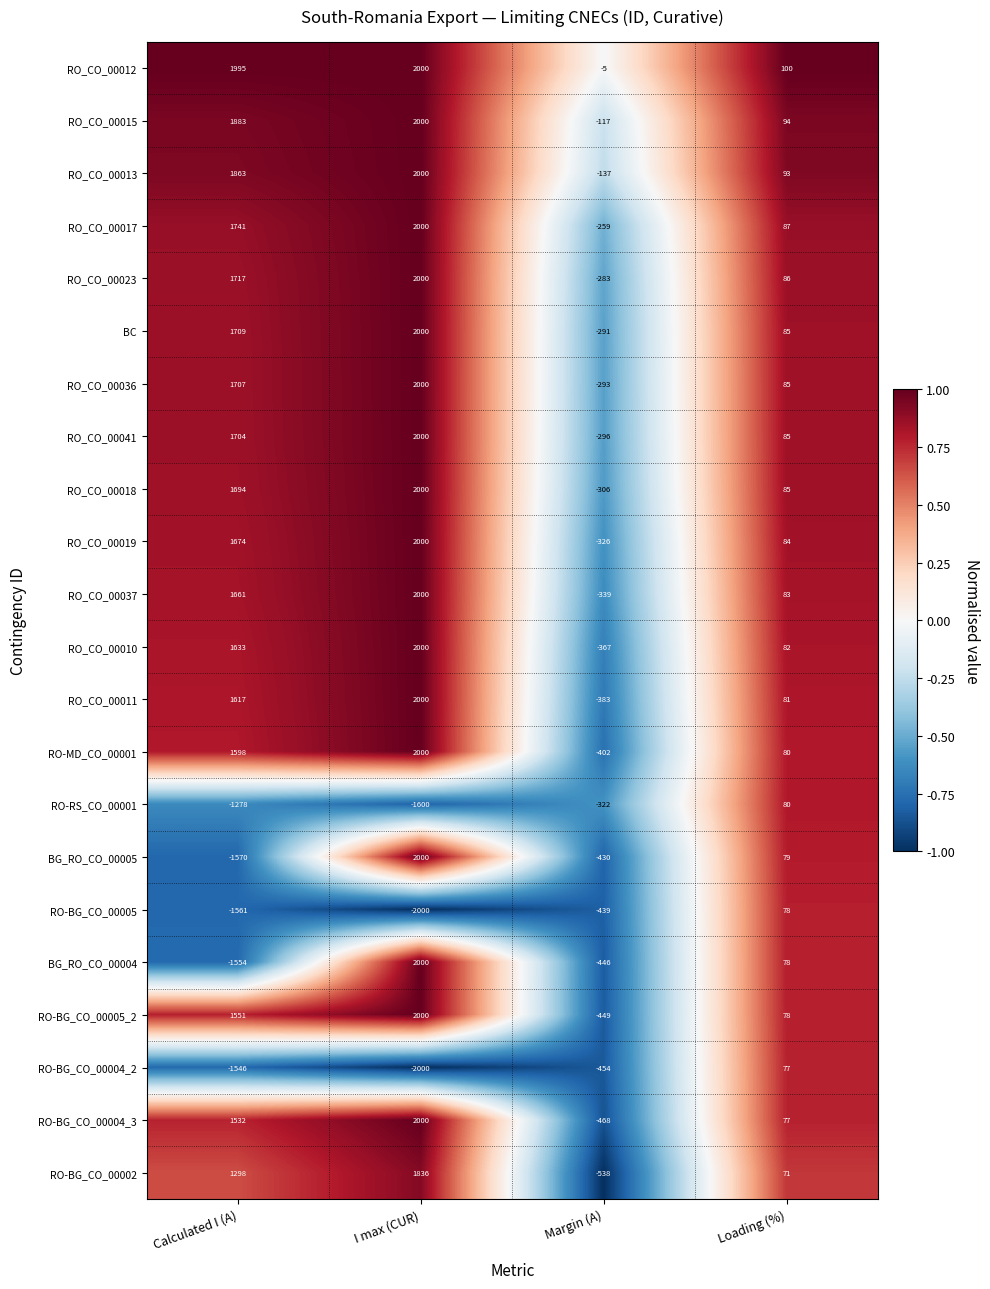

Which label corresponds to the smallest value in the chart?

I max (CUR)